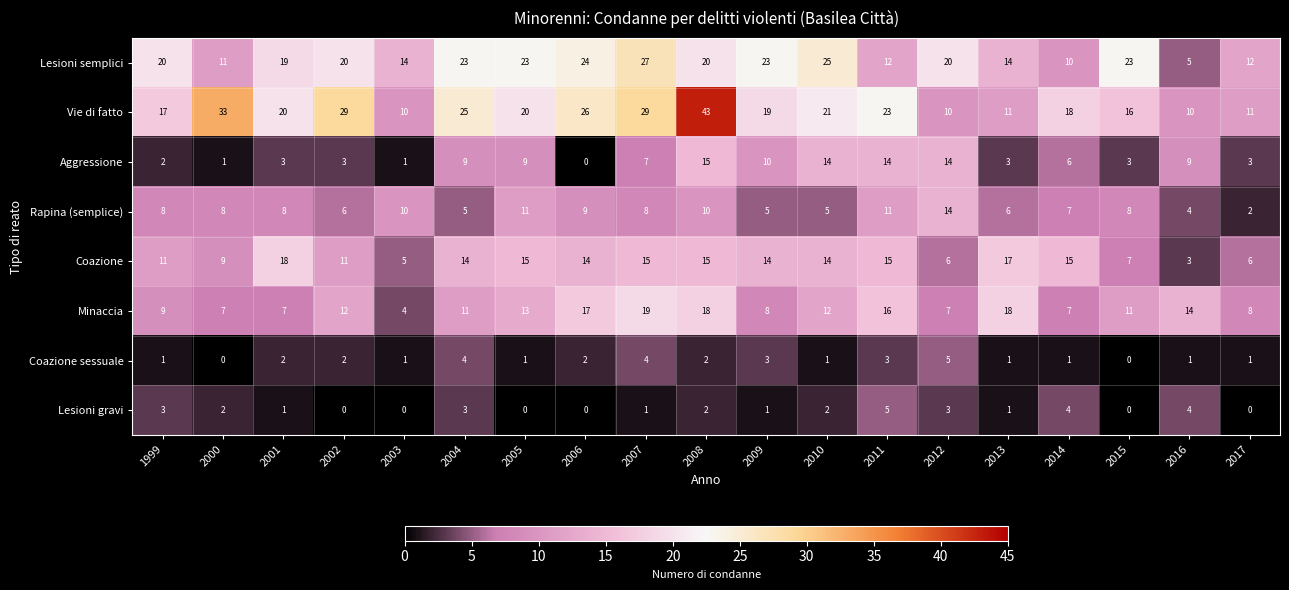

At which category is the sum across all series the highest?

2008